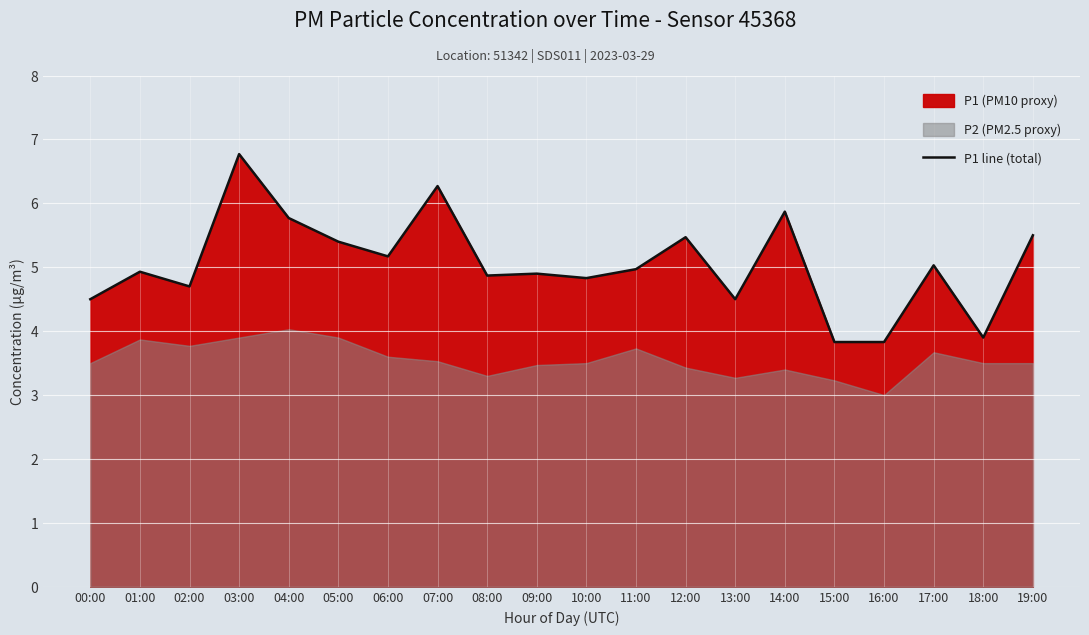

What is the ratio of the value at 16:00 to the value at 04:00?

0.7